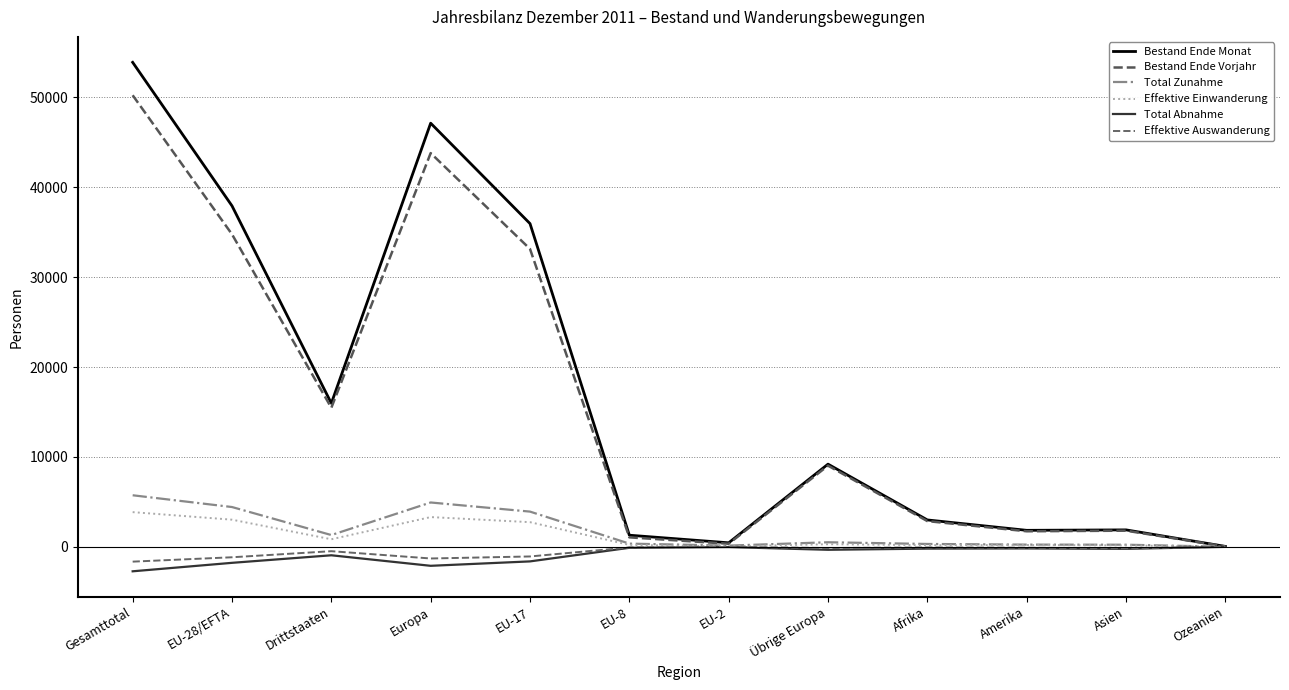

Does the chart display data point markers on the line(s)?

No